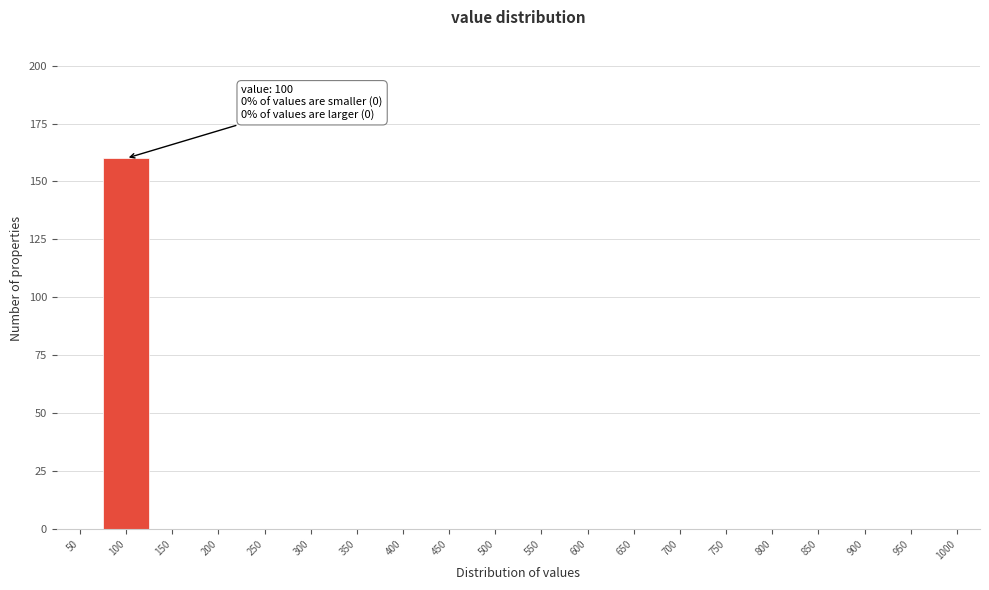

Reading left to right, list all the values displayed in this chart.

50=0	100=160	150=0	200=0	250=0	300=0	350=0	400=0	450=0	500=0	550=0	600=0	650=0	700=0	750=0	800=0	850=0	900=0	950=0	1000=0